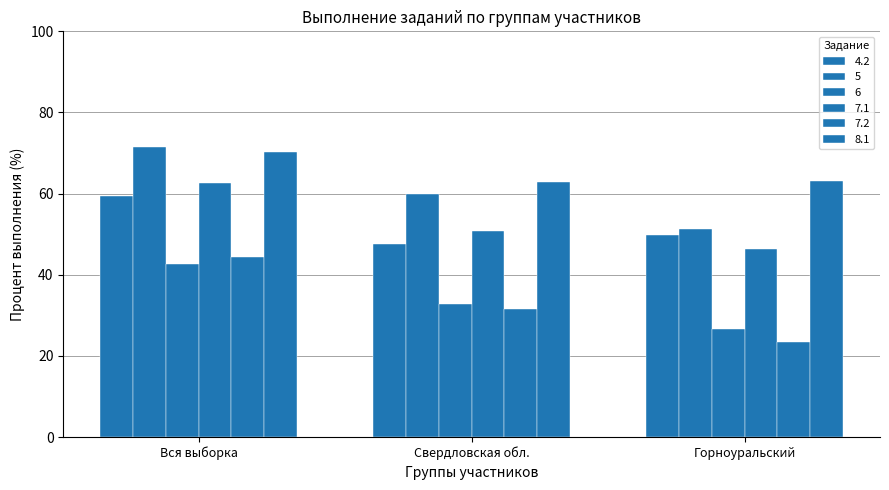

How many values in the 5 series are below 60?

1